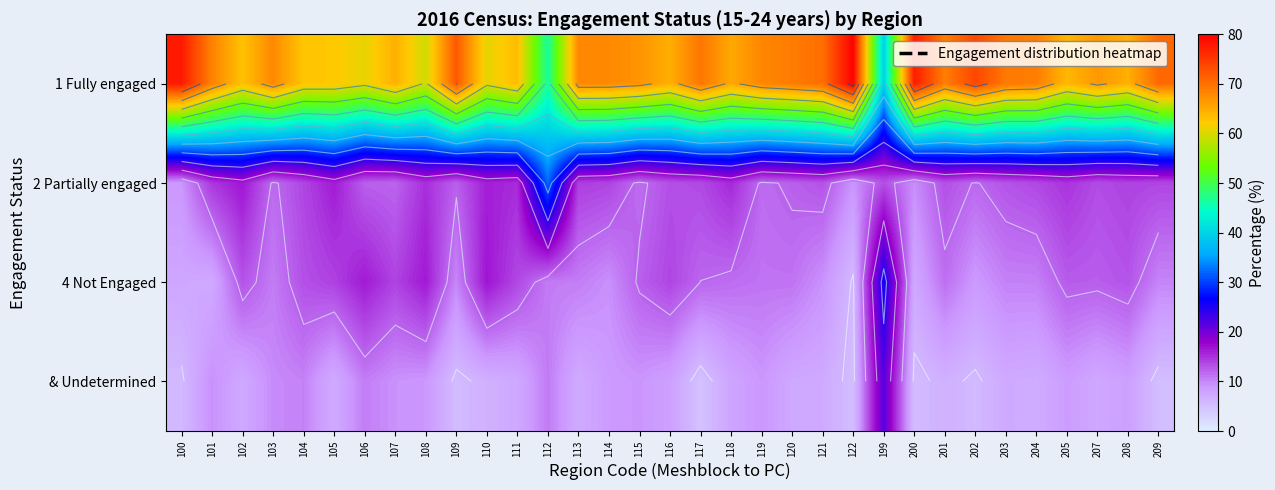

List the series in order of their peak value, highest first.

1 Fully engaged, 2 Partially engaged, 4 Not Engaged, & Undetermined